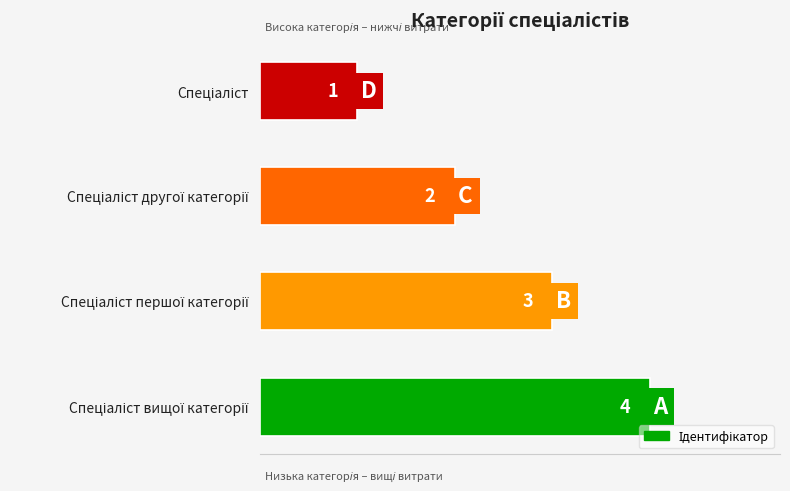

Are the bars horizontal?

Yes